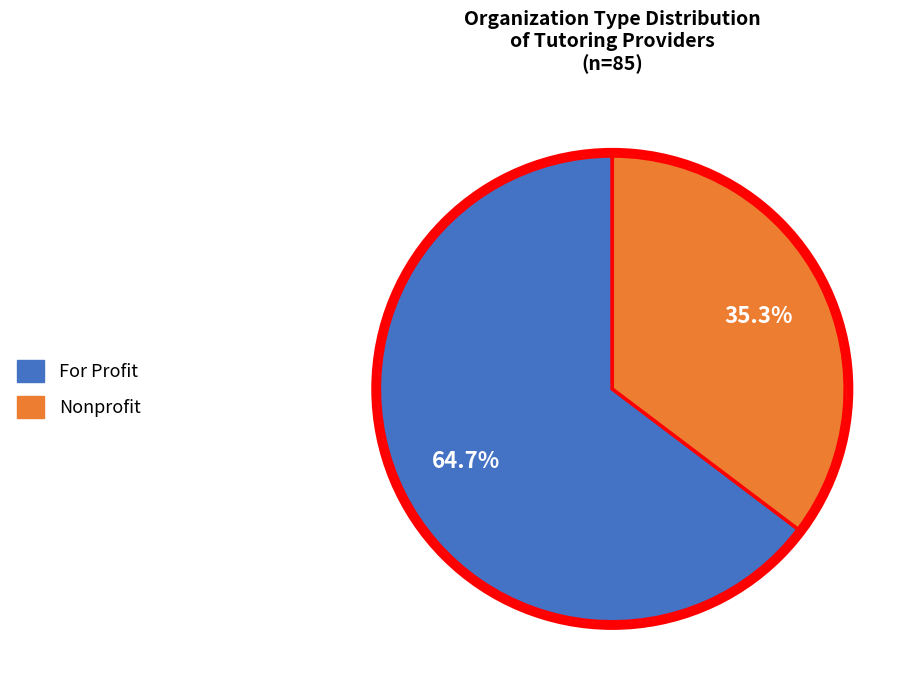

Is the sum of For Profit and Nonprofit greater than half?

Yes